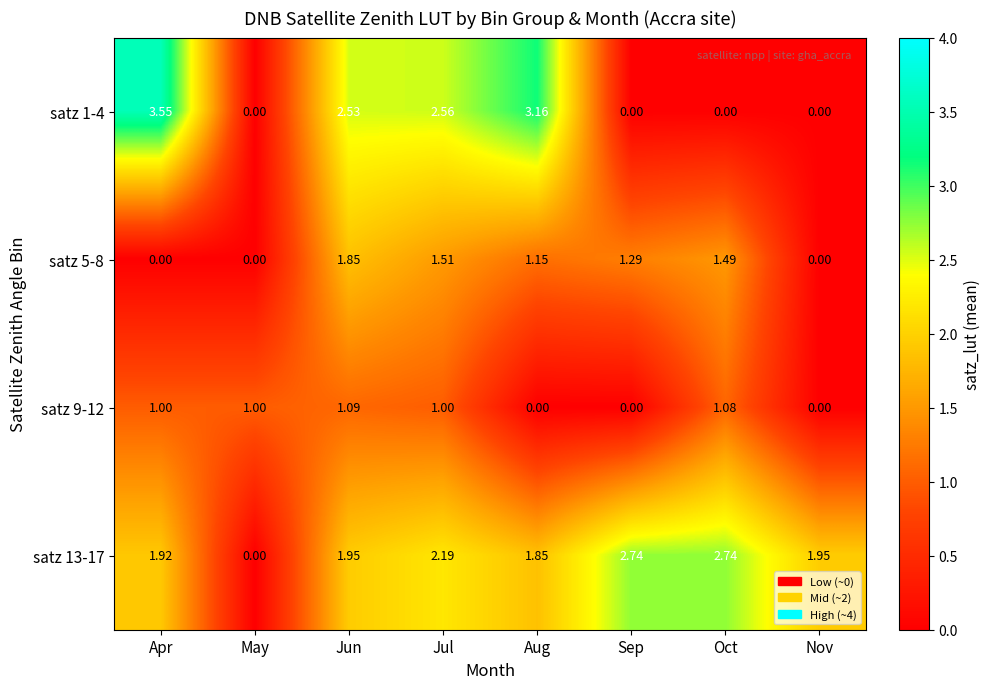

At which label does satz 5-8 first exceed 1?

Jun